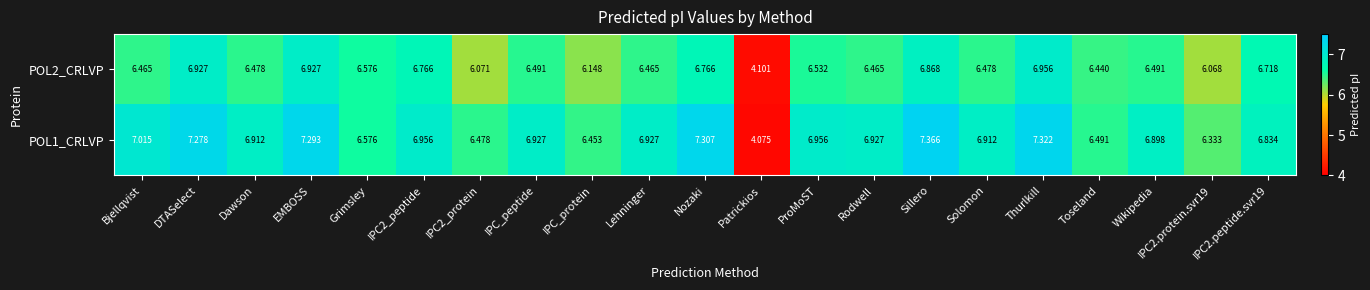

Which series has the largest range (max minus min)?

POL1_CRLVP